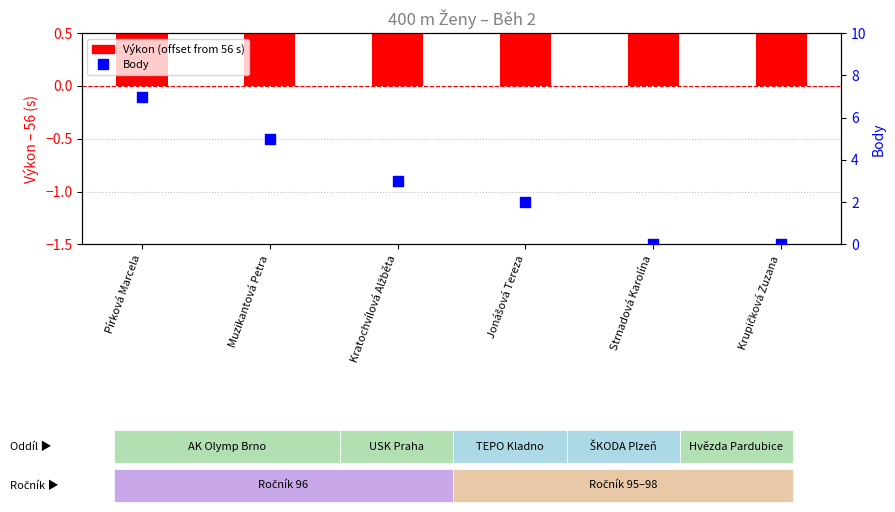

Which series has the largest total across all categories?

Body